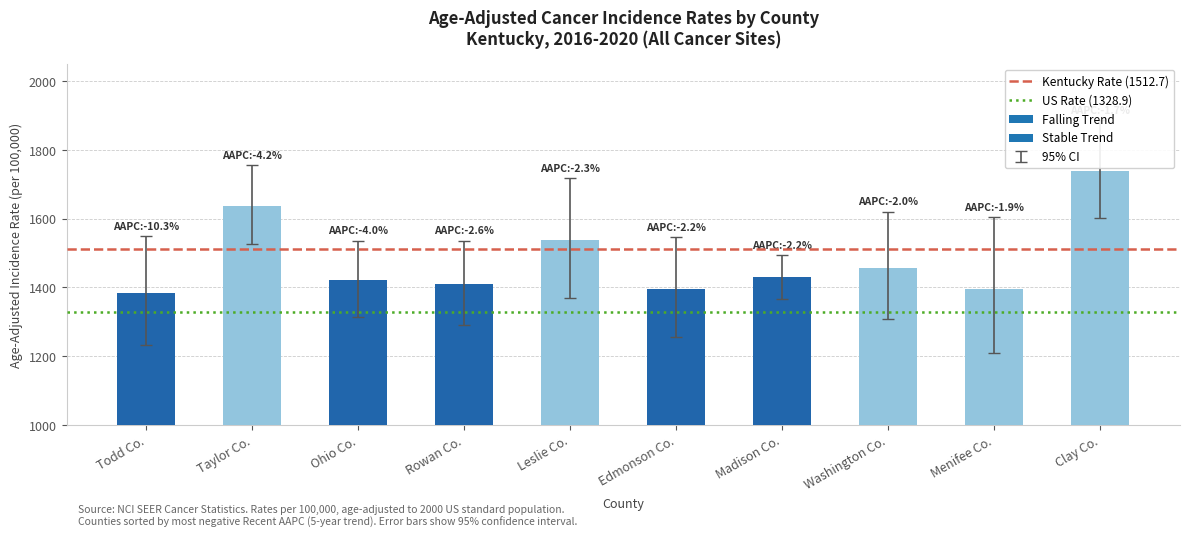

The chart shows a value of 2092.0 at Madison Co.. True or false?

False